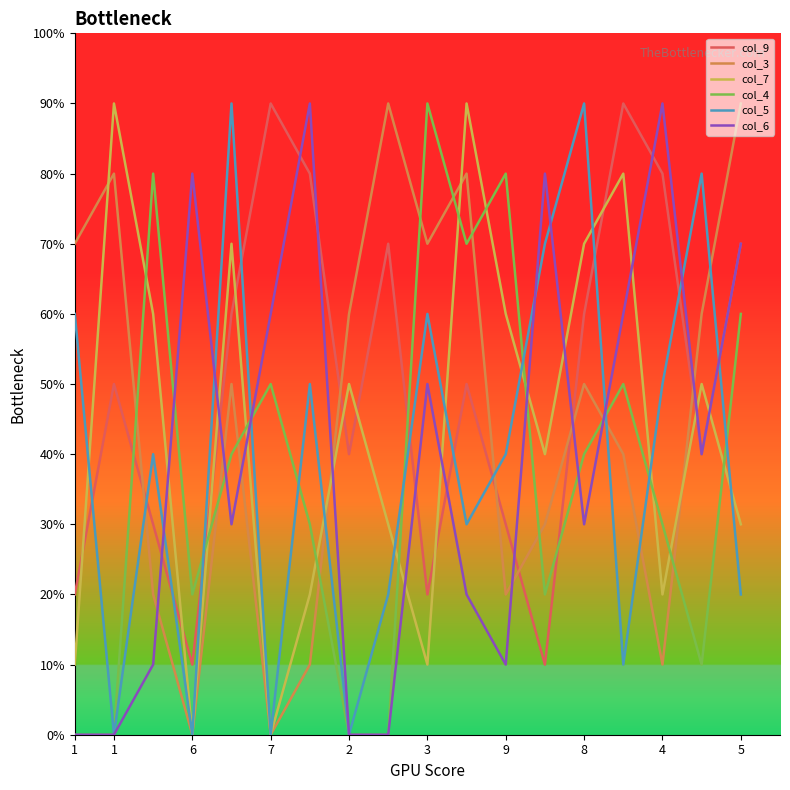

True or false: col_9 has more than 1 points higher than both neighbors.

True